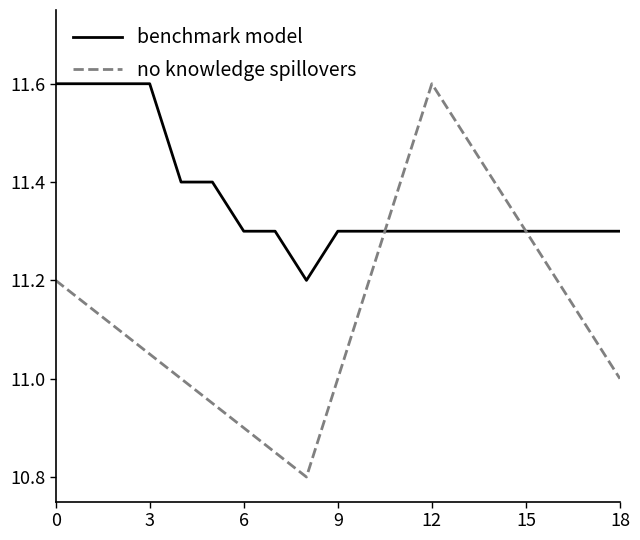

Which series has the largest total across all categories?

benchmark model